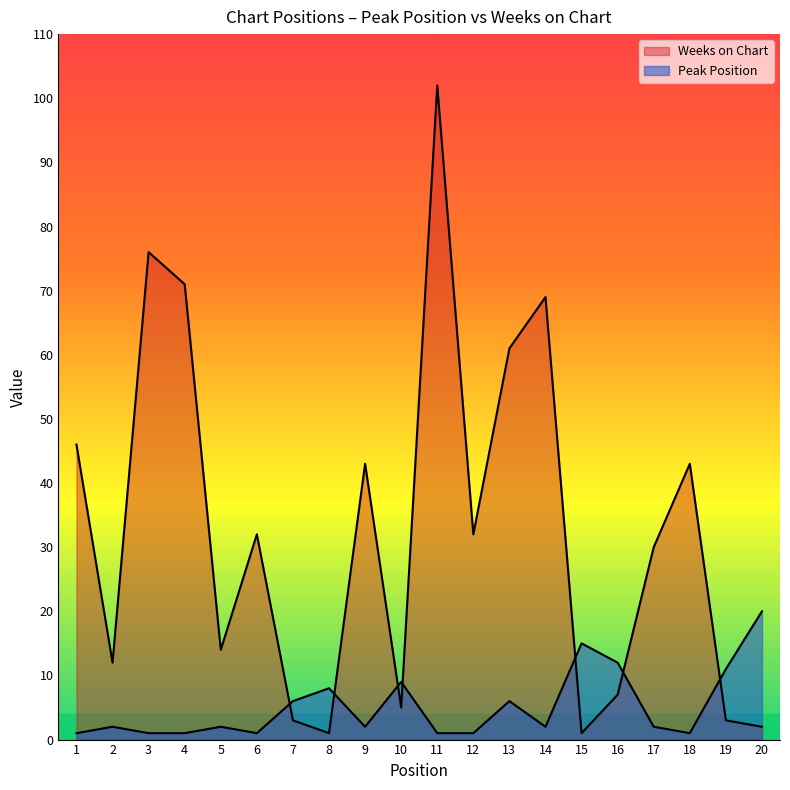

Does the chart display data point markers on the line(s)?

No